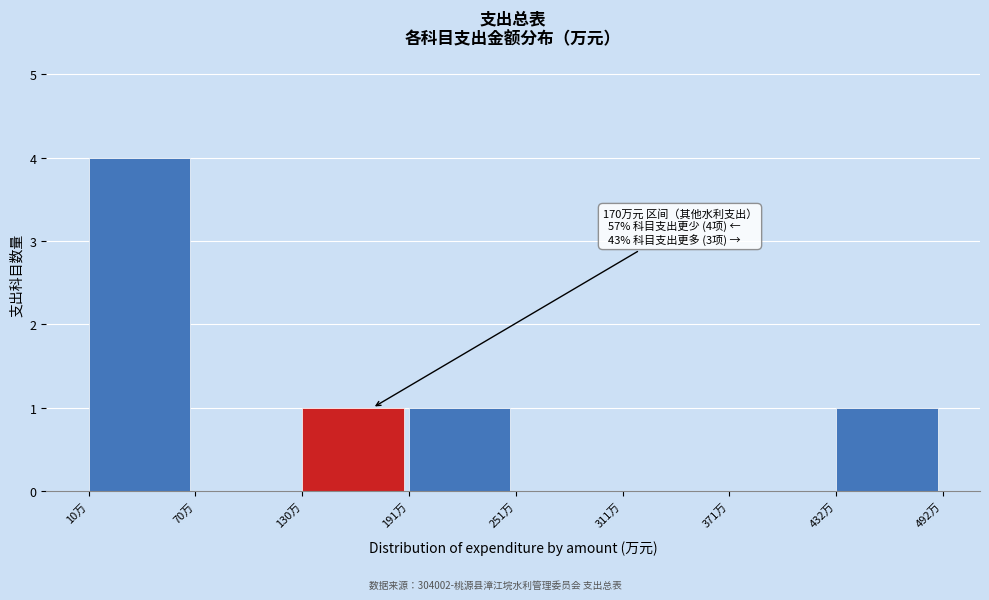

Which range on the x-axis has the tallest bar?

10 to 70